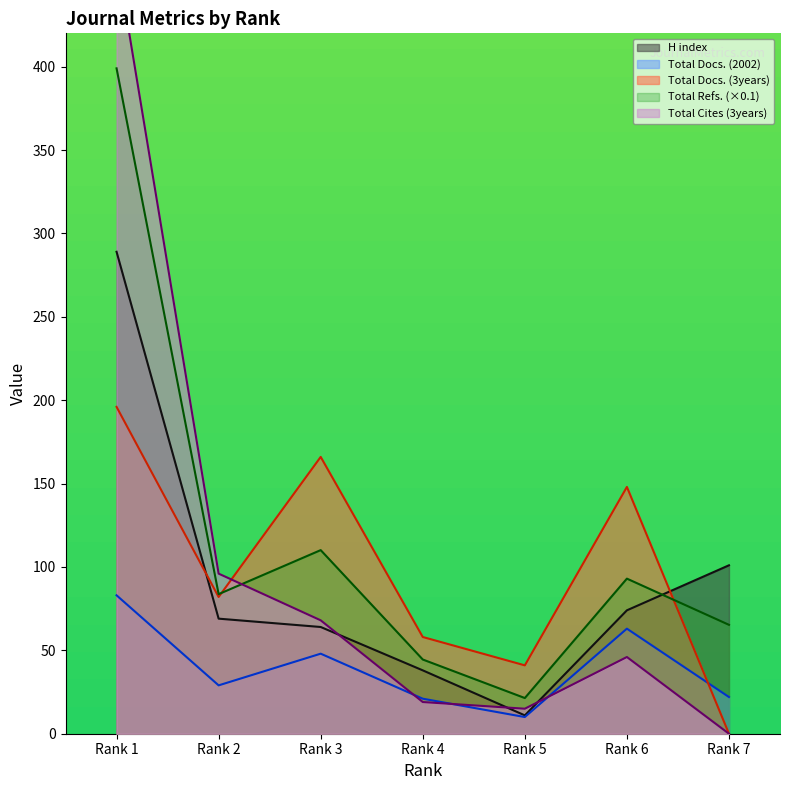

How many values in the Total Docs. (2002) series are below 29?

3